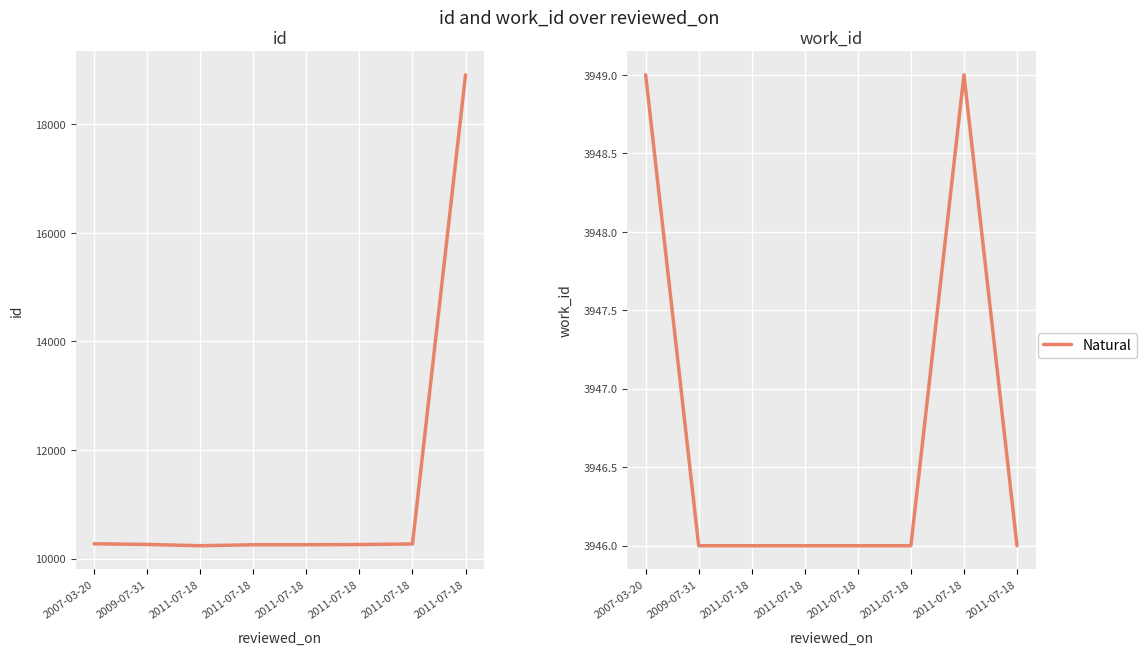

What is the maximum value shown in the chart?

3949